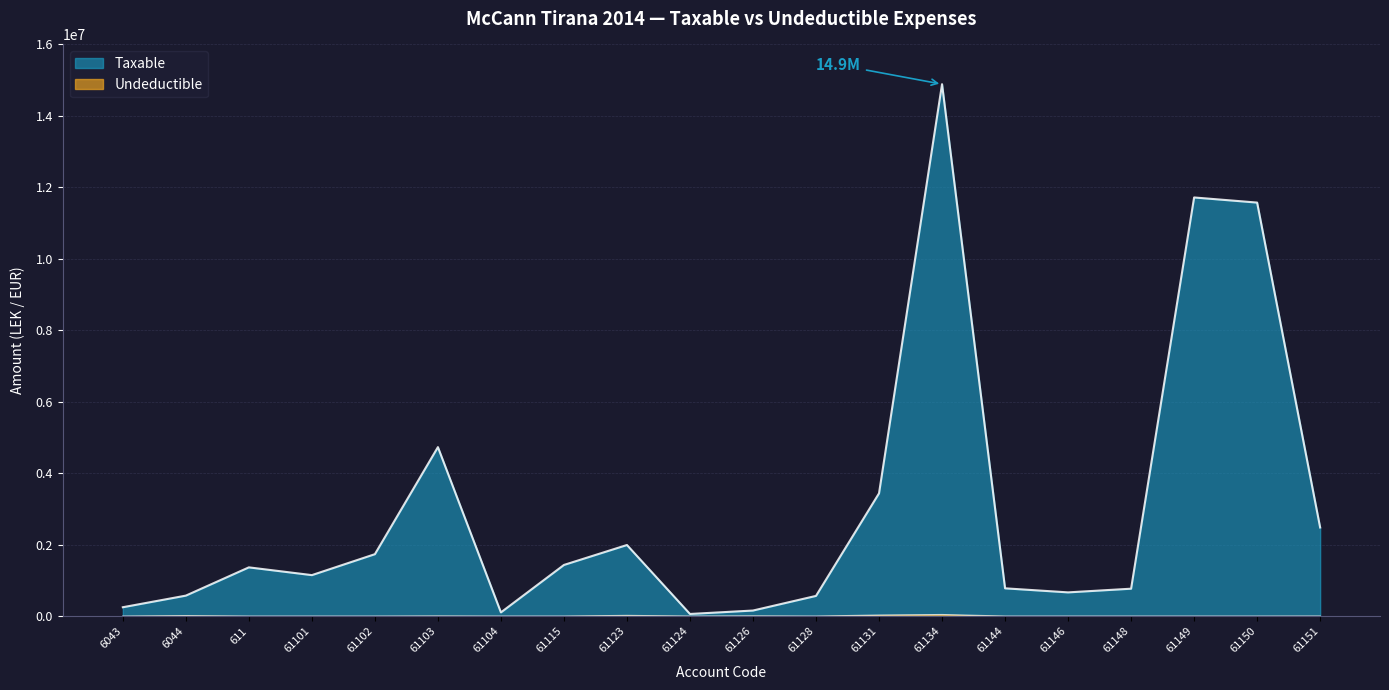

Which series has the largest total across all categories?

Taxable